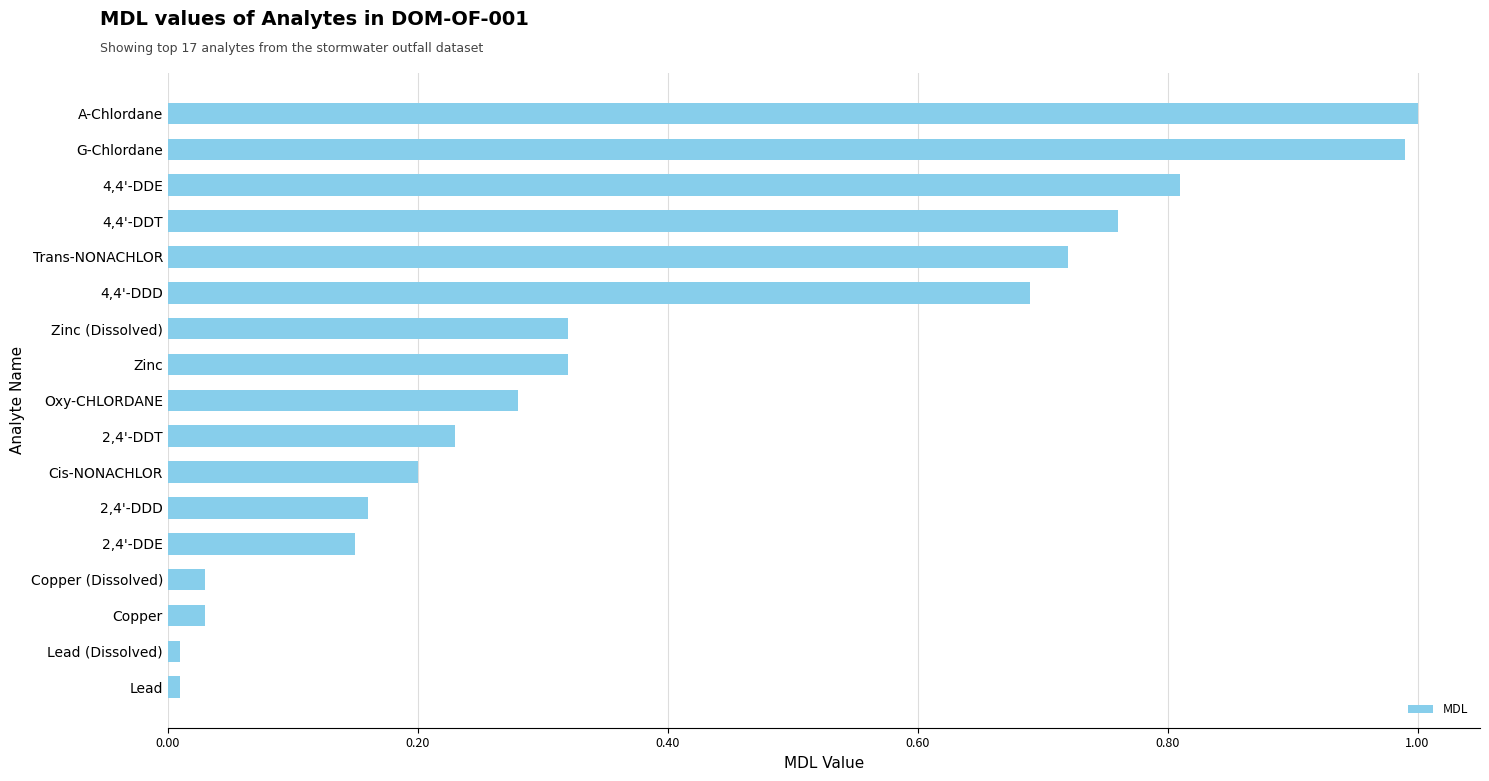

How many data points does each series have?

17